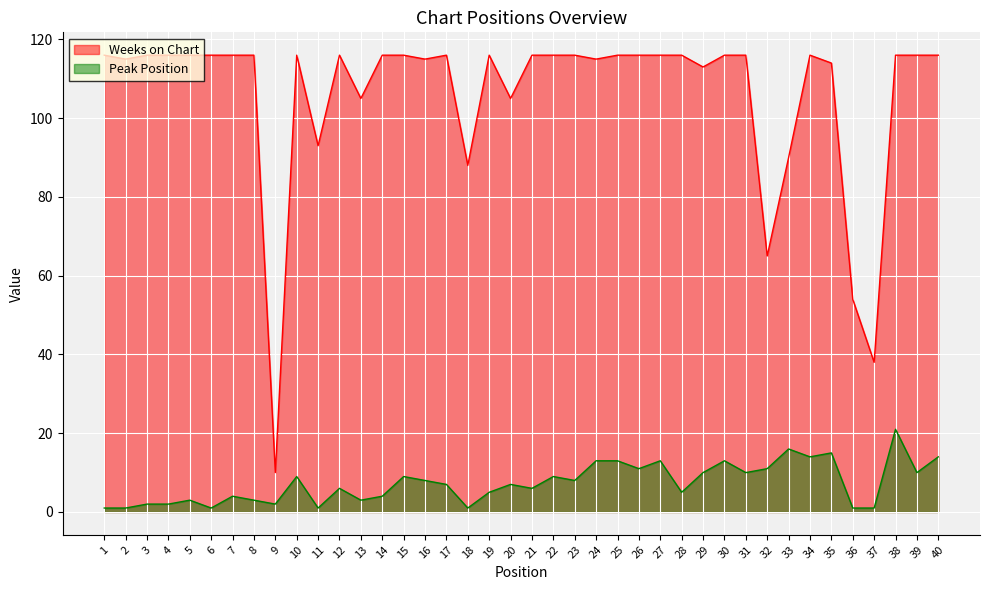

Rank the series by their average value, from highest to lowest.

Weeks on Chart, Peak Position